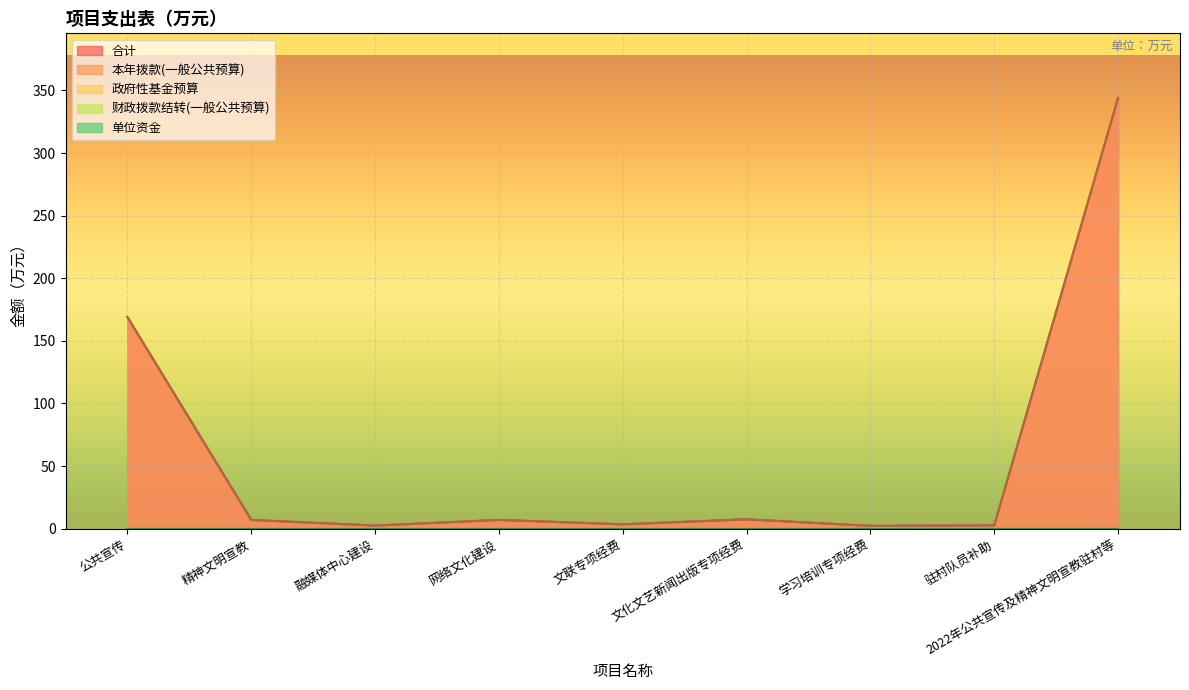

True or false: 单位资金 and 本年拨款(一般公共预算) intersect in this chart.

False